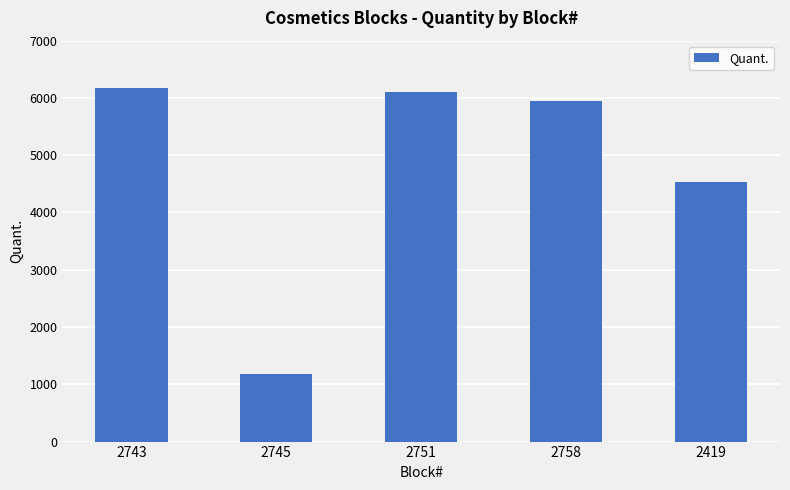

Reading left to right, extract all data points from this chart.

2743=6176	2745=1184	2751=6100	2758=5941	2419=4529